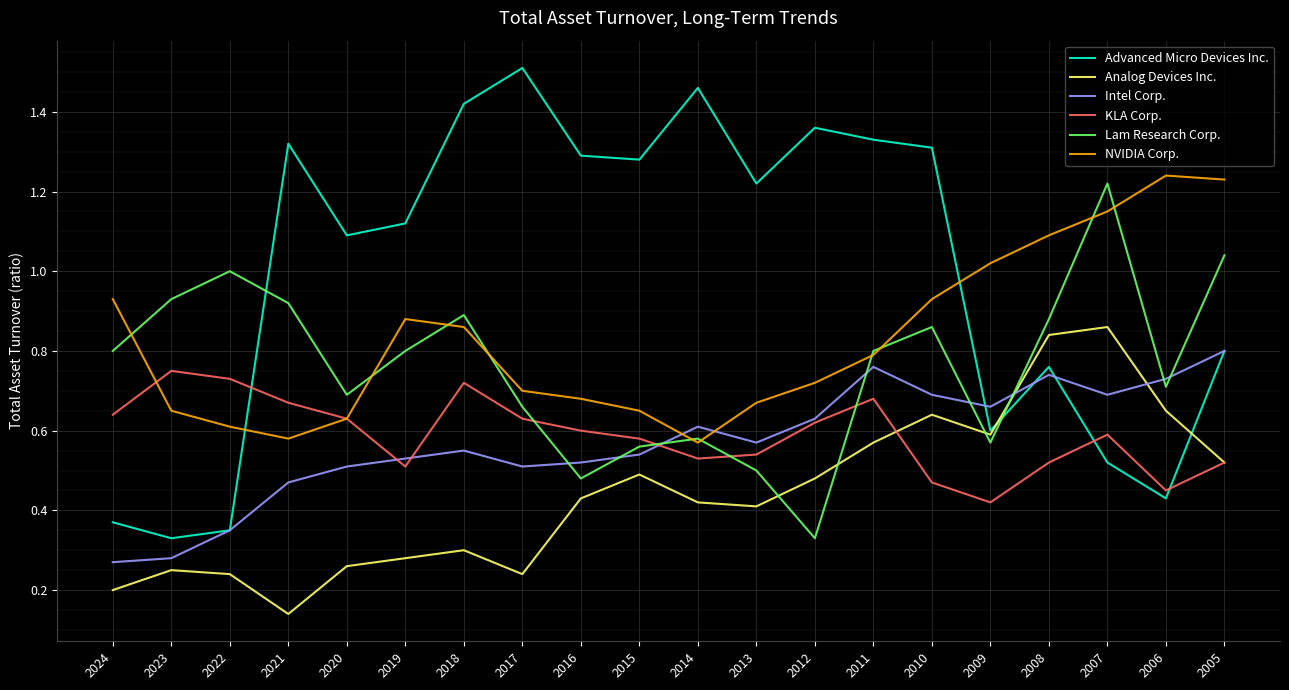

Which category has the highest value across all series?

2017